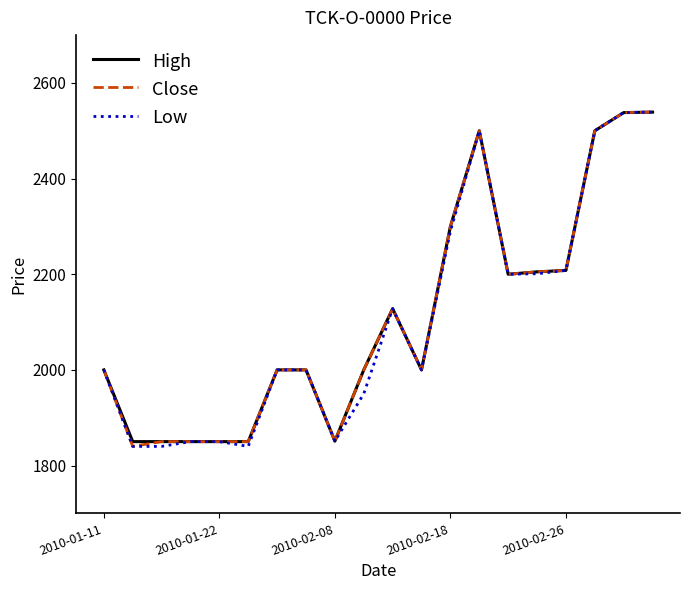

What are all the series names shown in the legend?

High, Close, Low